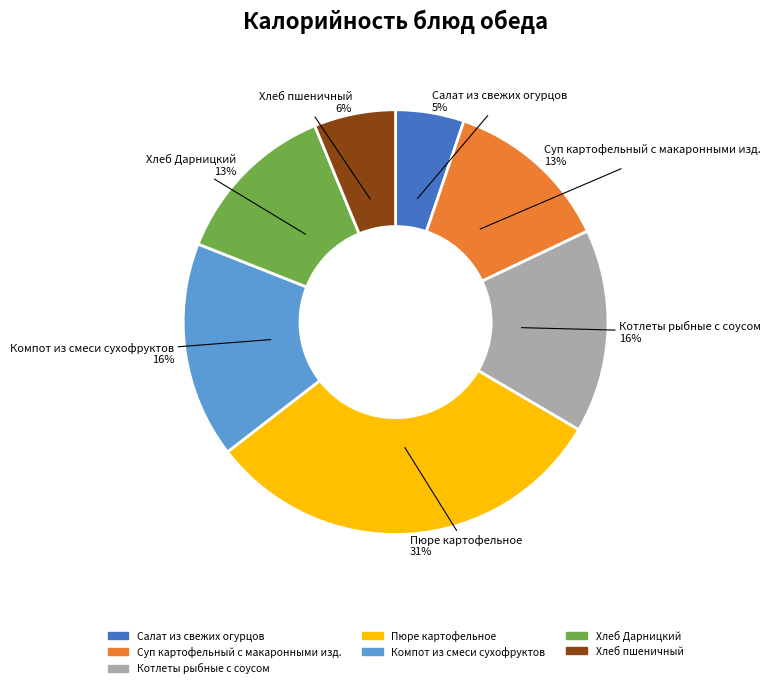

Which has a higher value, Компот из смеси сухофруктов or Суп картофельный с макаронными изд.?

Компот из смеси сухофруктов